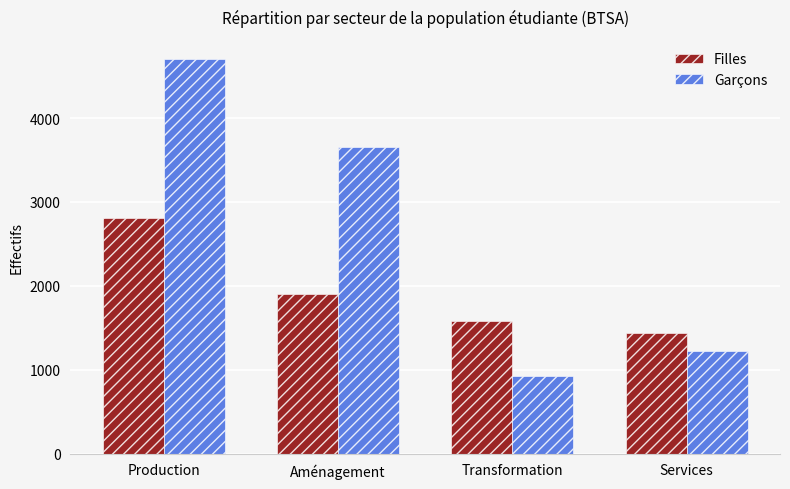

Is it true that Garçons equals 927 at Transformation?

True